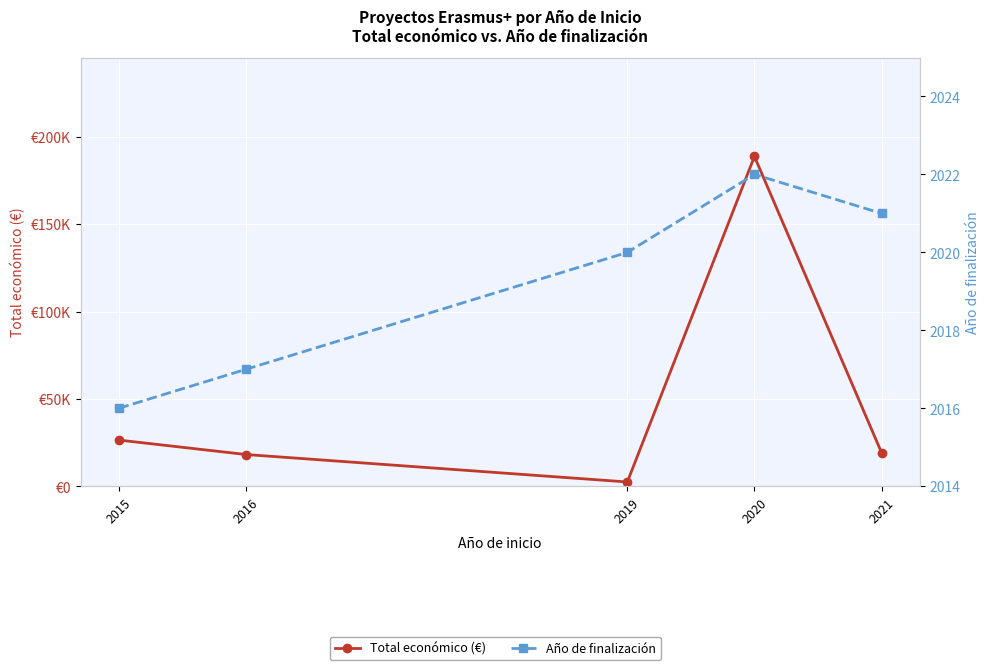

True or false: Total económico (€) has more than 0 points higher than both neighbors.

True